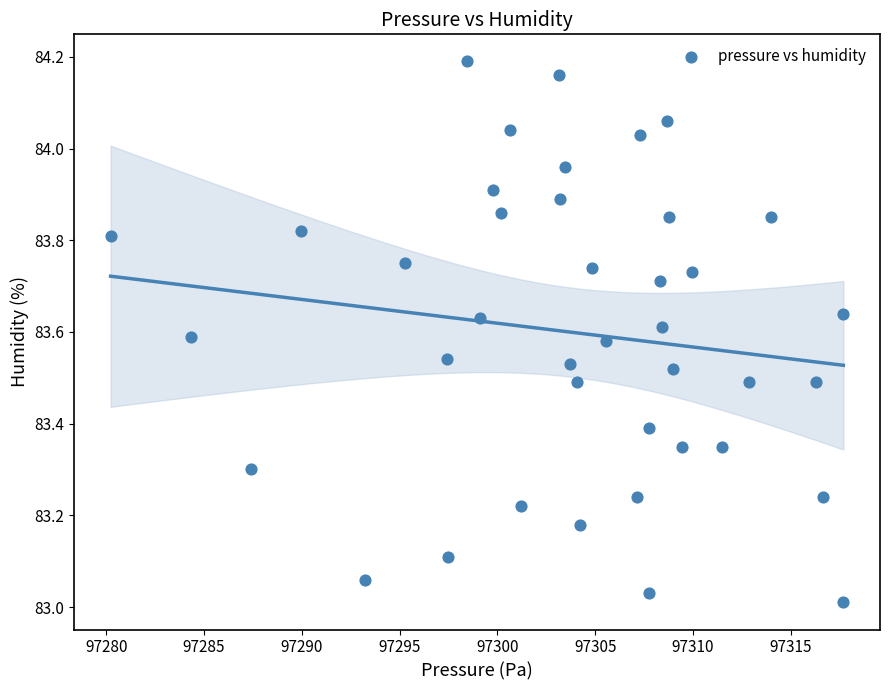

What is the range of X values (max minus min)?

37.5